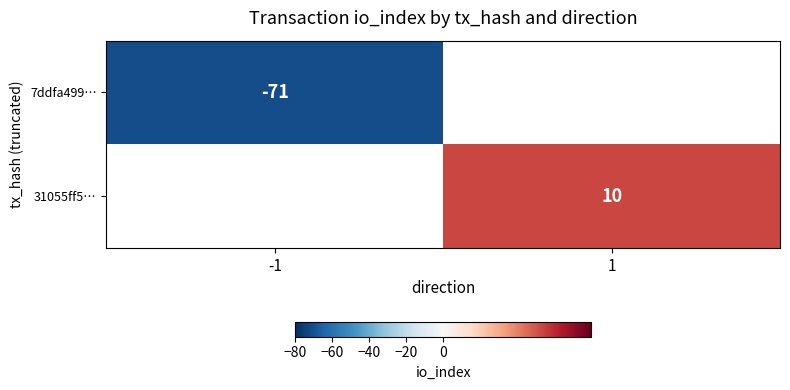

The 31055ff5… series shows 10 at 1. True or false?

True